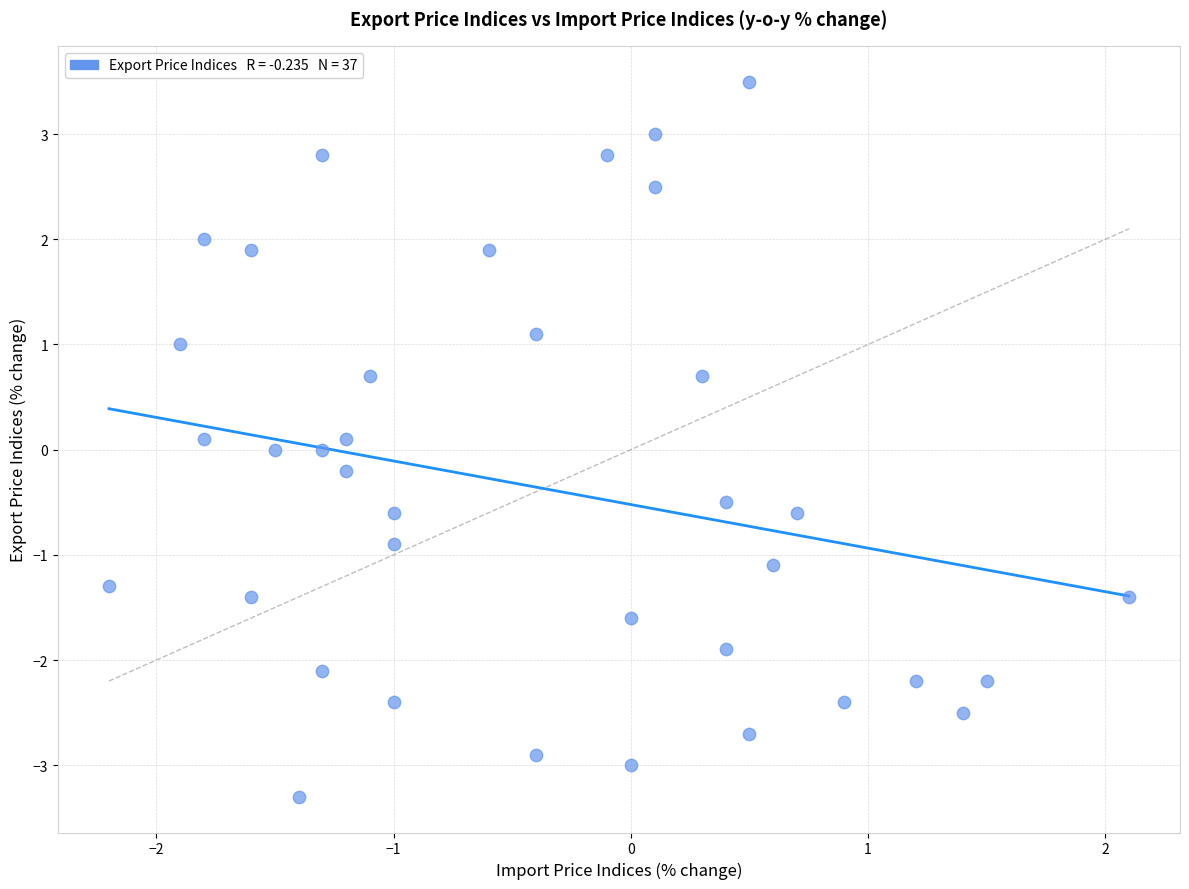

What is the range of X values (max minus min)?

4.3